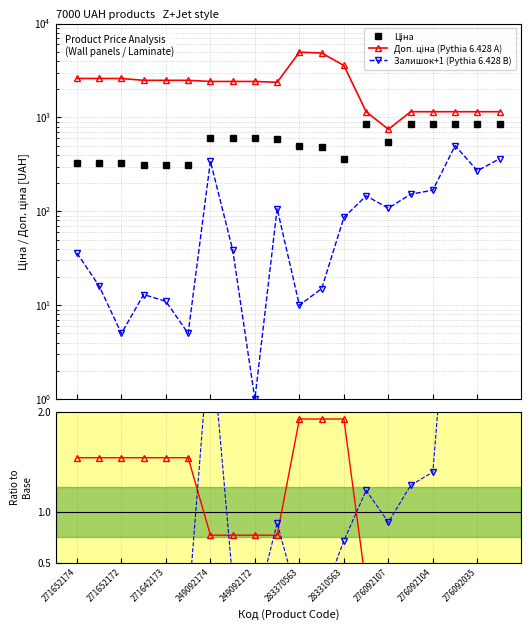

Between 276092107 and 276092104, which is larger?

276092104